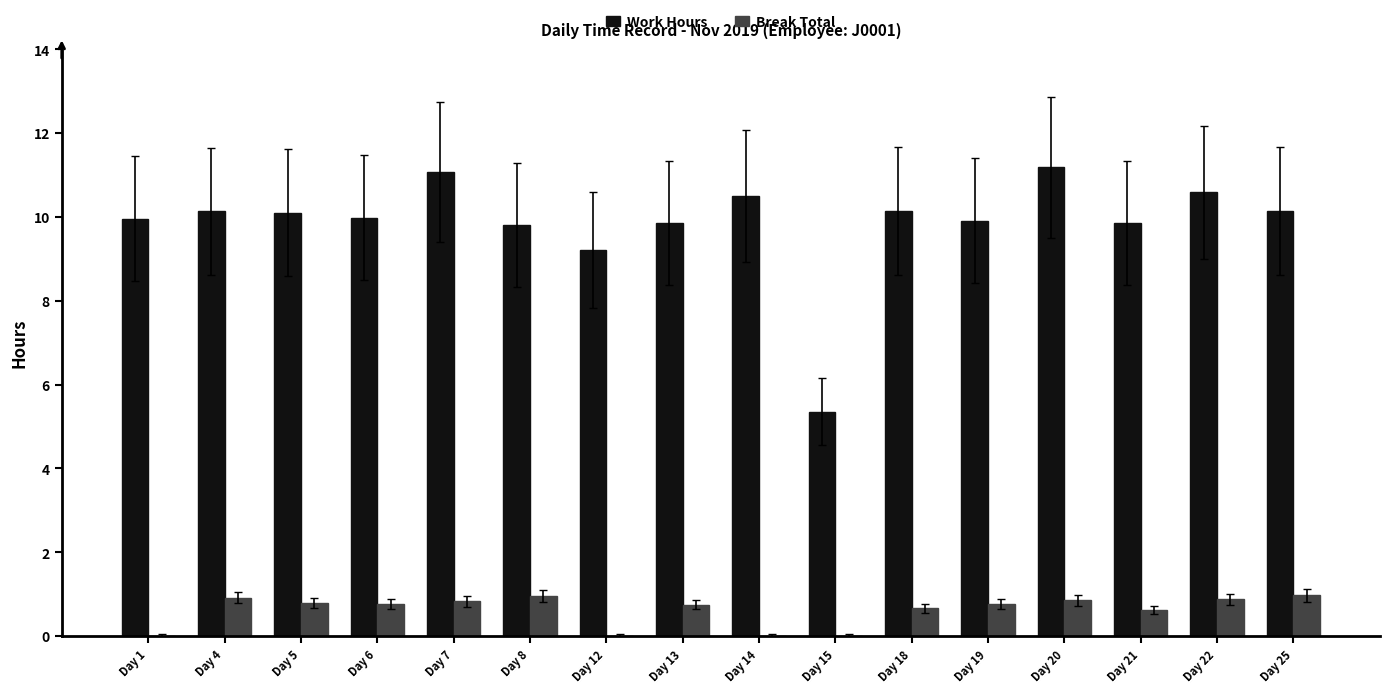

What is the total value across all series at Day 12?

9.2